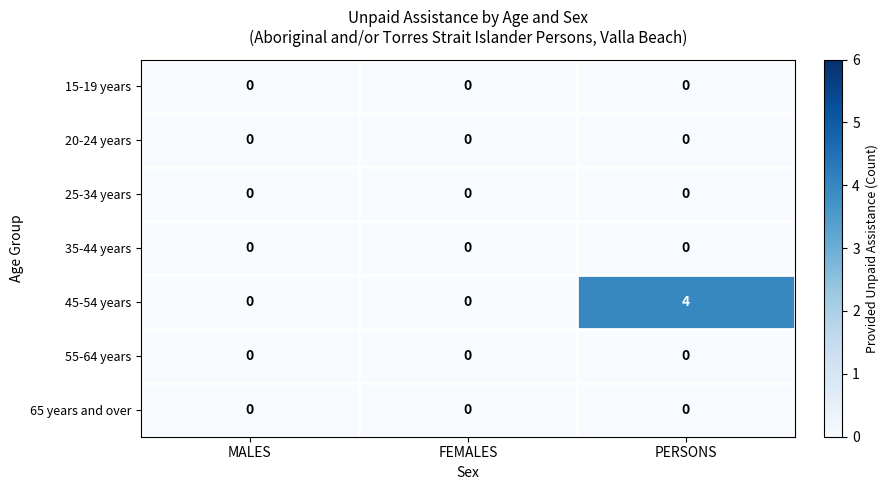

Reading left to right, what are all the values shown in this chart?

15-19 years: MALES=0	FEMALES=0	PERSONS=0
20-24 years: MALES=0	FEMALES=0	PERSONS=0
25-34 years: MALES=0	FEMALES=0	PERSONS=0
35-44 years: MALES=0	FEMALES=0	PERSONS=0
45-54 years: MALES=0	FEMALES=0	PERSONS=4
55-64 years: MALES=0	FEMALES=0	PERSONS=0
65 years and over: MALES=0	FEMALES=0	PERSONS=0